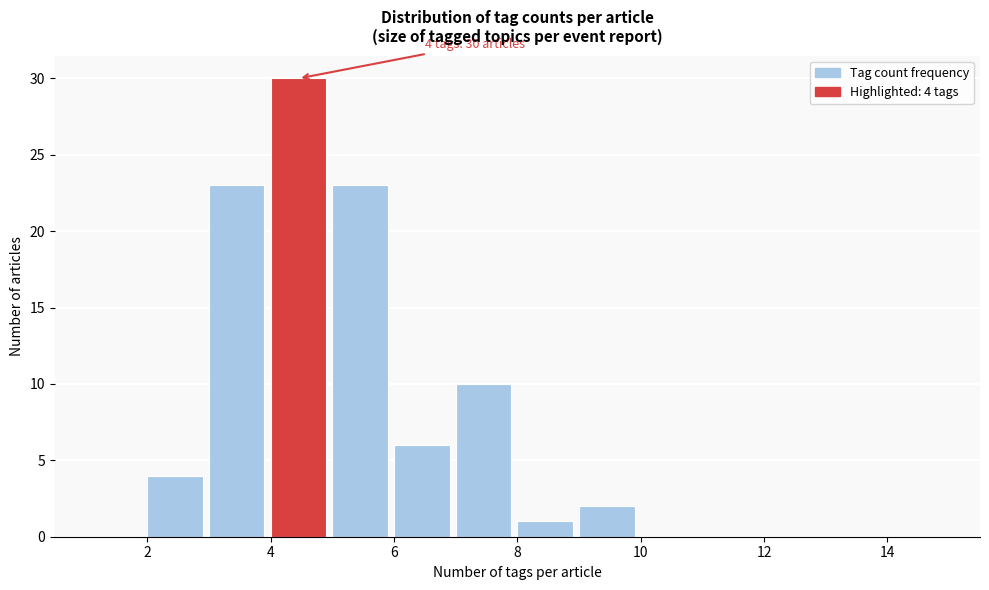

Which range on the x-axis has the tallest bar?

4 to 5